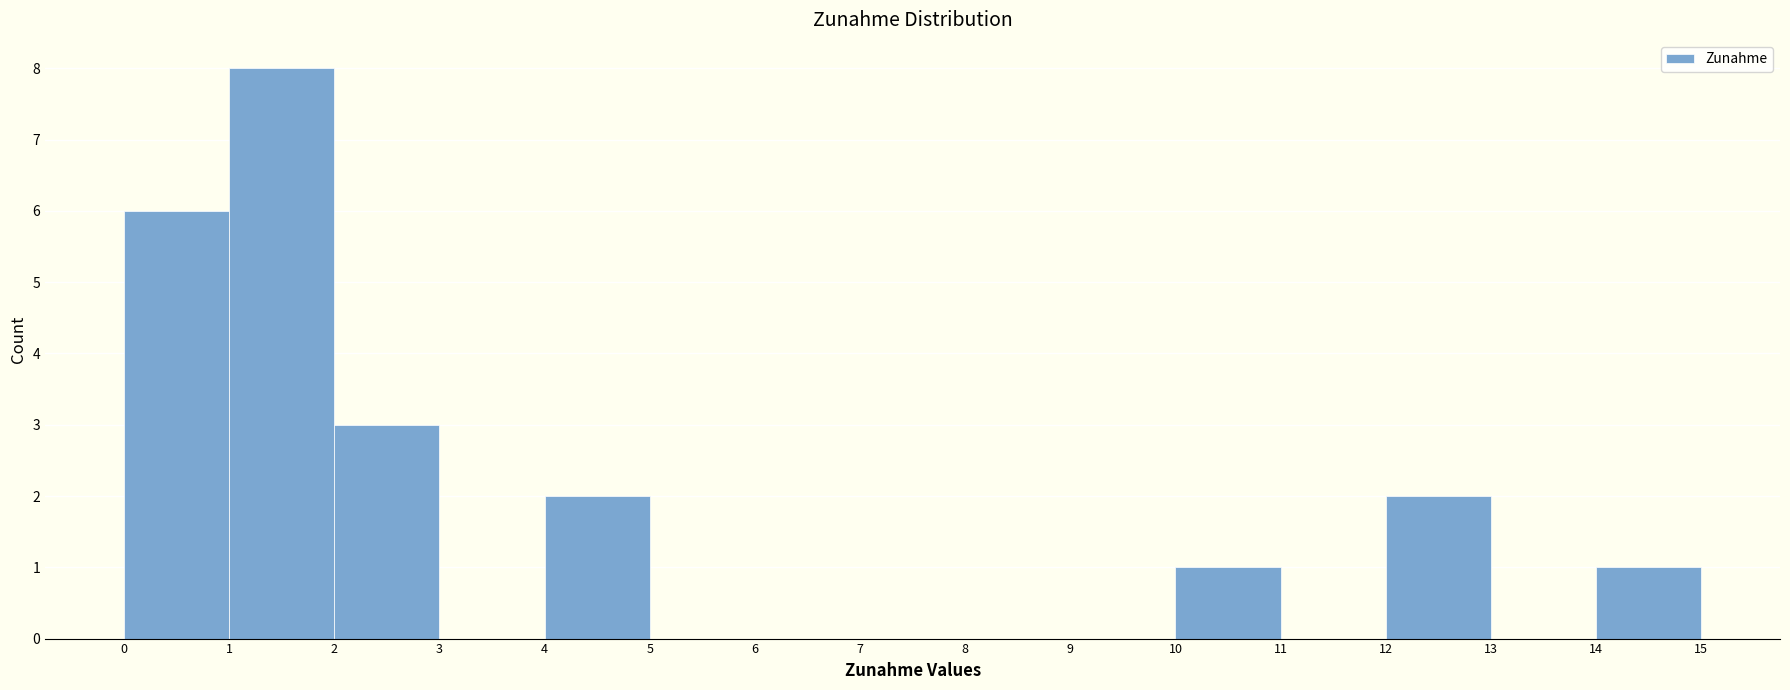

Reading left to right, list every bar in this chart as the range it spans on the x-axis followed by its height. The values are not printed on the chart, so give them approximately, as read against the axis.

0 to 1: 6
1 to 2: 8
2 to 3: 3
3 to 4: 0
4 to 5: 2
5 to 6: 0
6 to 7: 0
7 to 8: 0
8 to 9: 0
9 to 10: 0
10 to 11: 1
11 to 12: 0
12 to 13: 2
13 to 14: 0
14 to 15: 1